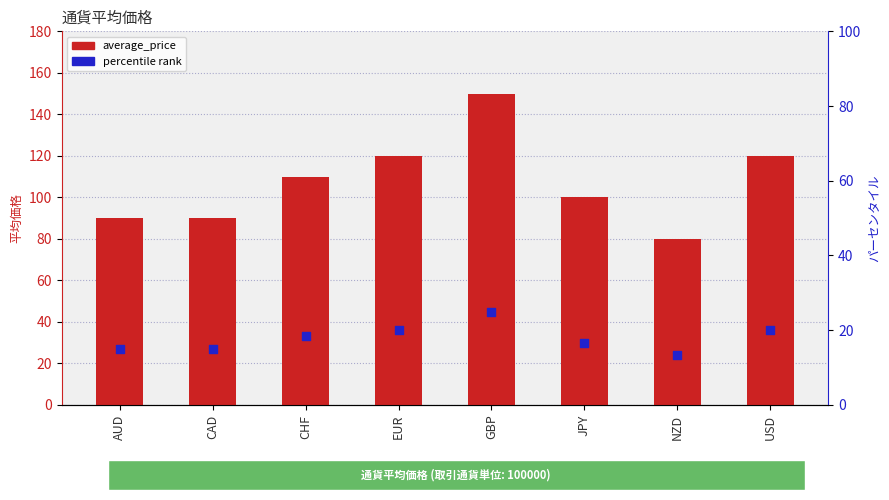

Which series contains the highest Y value?

average_price